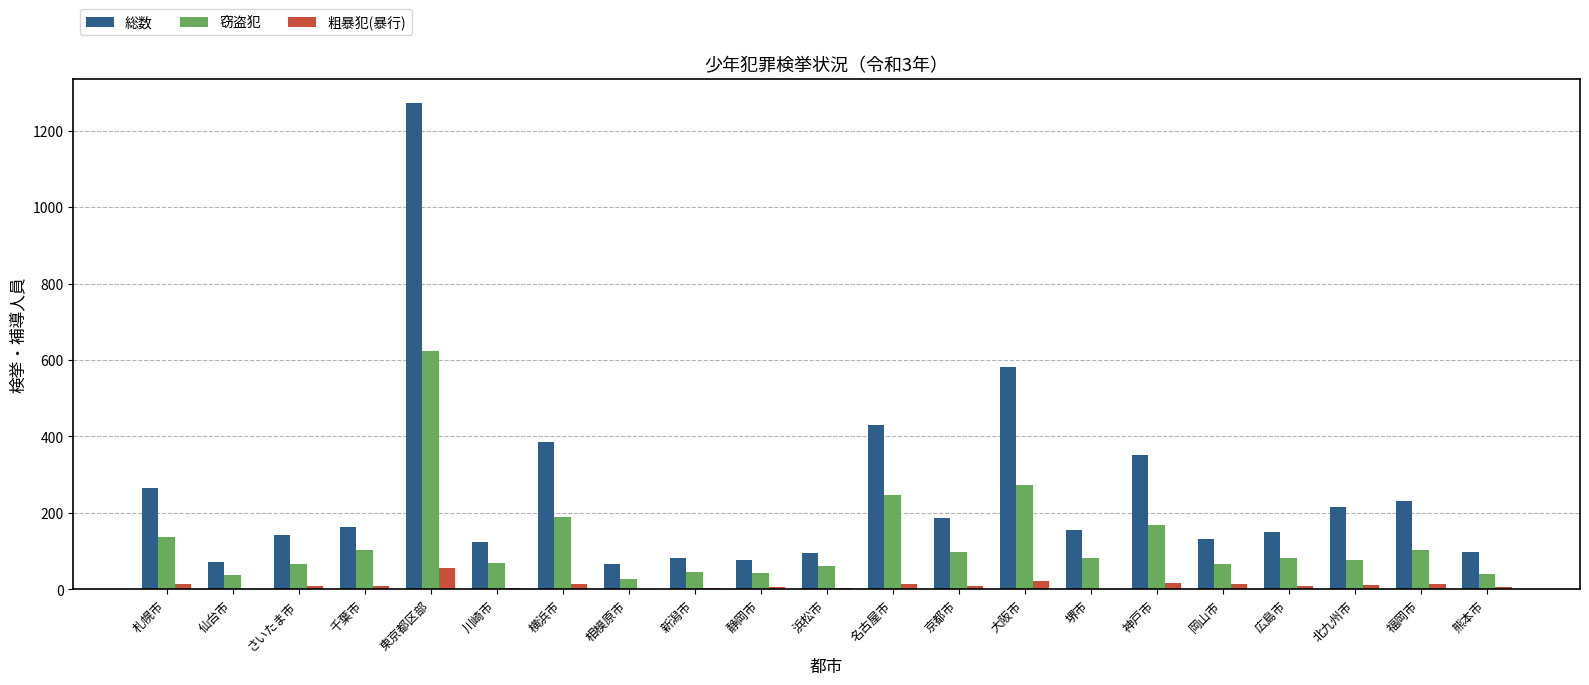

What are all the series names shown in the legend?

総数, 窃盗犯, 粗暴犯(暴行)